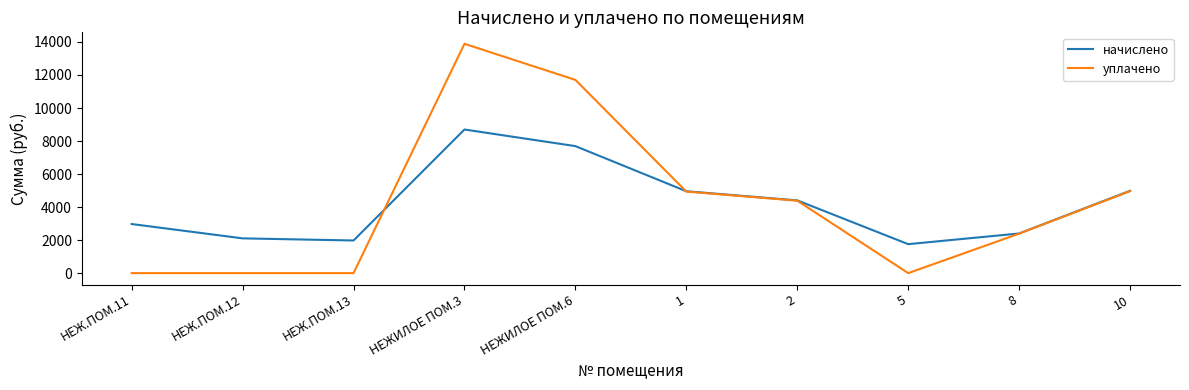

Which category has the highest value across all series?

НЕЖИЛОЕ ПОМ.3